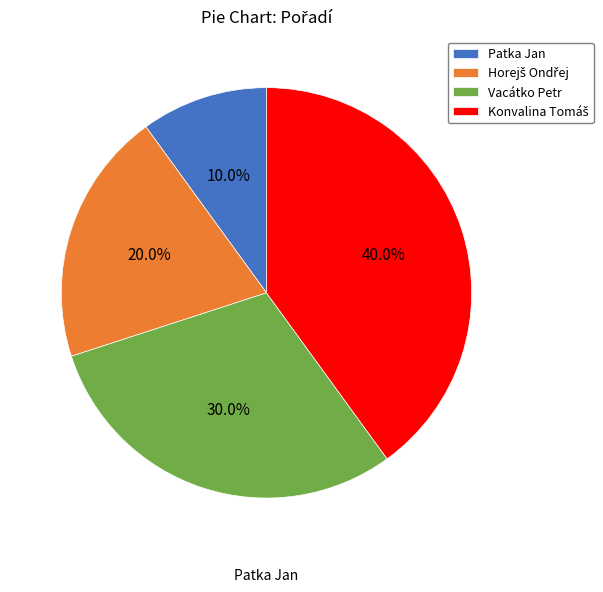

Does any single category account for the majority?

No